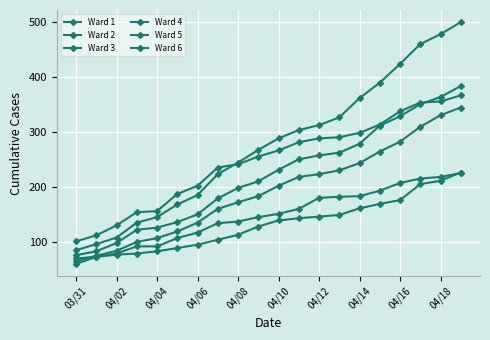

Reading left to right, list all the values displayed in this chart.

Ward 1: 65	75	84	100	107	119	135	160	172	183	202	218	223	230	243	264	282	309	330	344
Ward 2: 60	73	79	92	92	107	117	134	137	145	151	160	180	182	183	193	207	215	218	225
Ward 3: 70	73	77	79	83	89	95	104	113	128	139	143	146	149	161	169	176	205	211	226
Ward 4: 85	96	108	135	145	168	185	223	244	267	288	303	312	326	361	389	423	459	477	499
Ward 5: 76	83	98	122	126	136	150	179	198	210	231	250	257	262	278	311	328	350	363	383
Ward 6: 101	112	130	154	156	187	202	235	241	255	266	281	288	290	298	313	337	353	355	366